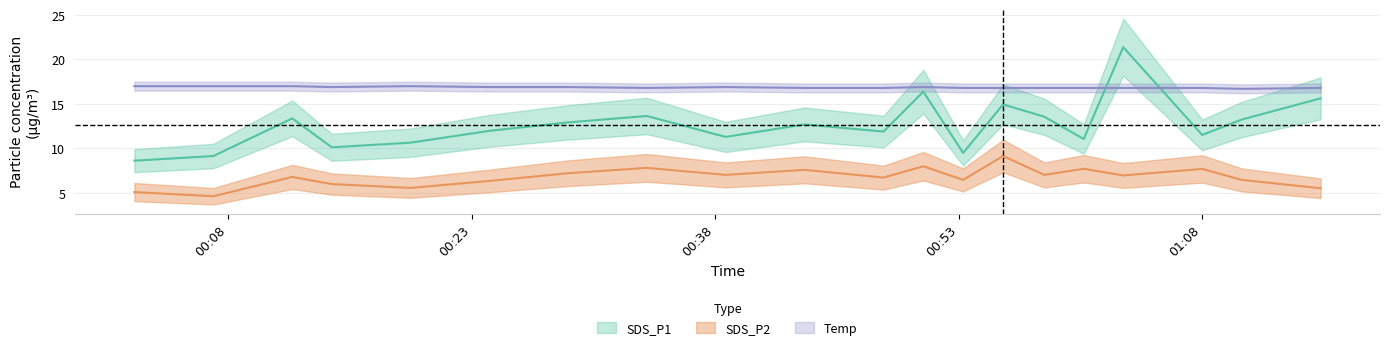

Which series has the largest range (max minus min)?

SDS_P1_center